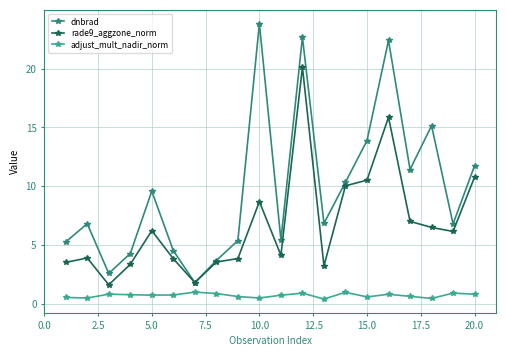

List the series in order of their overall mean, highest first.

dnbrad, rade9_aggzone_norm, adjust_mult_nadir_norm